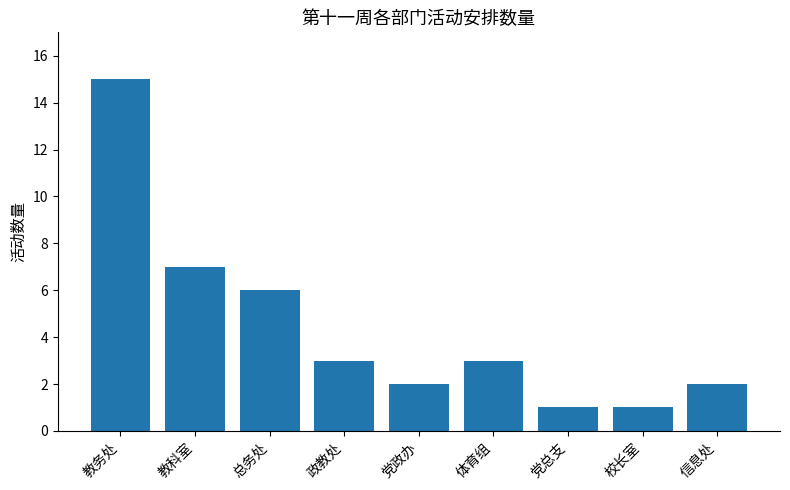

Reading left to right, list all the values displayed in this chart.

15	7	6	3	2	3	1	1	2